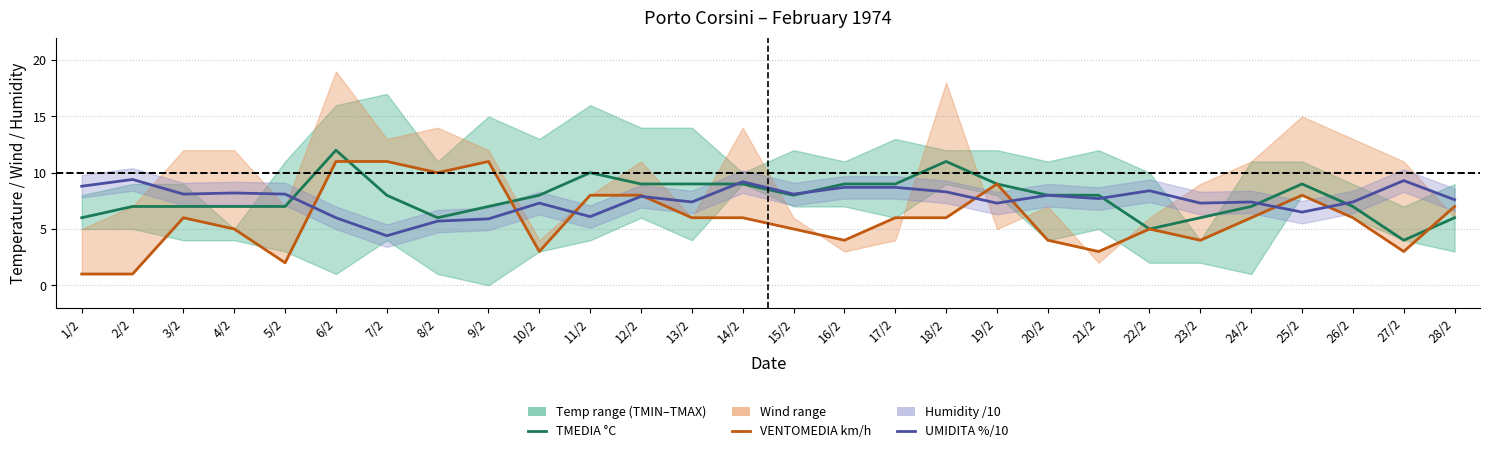

How many data points in UMIDITA %/10 are above 7?

22